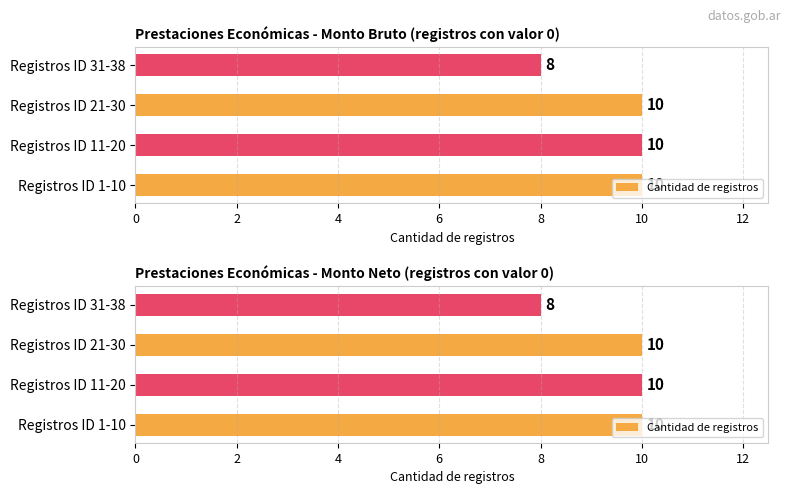

Count the number of categories in the chart.

4